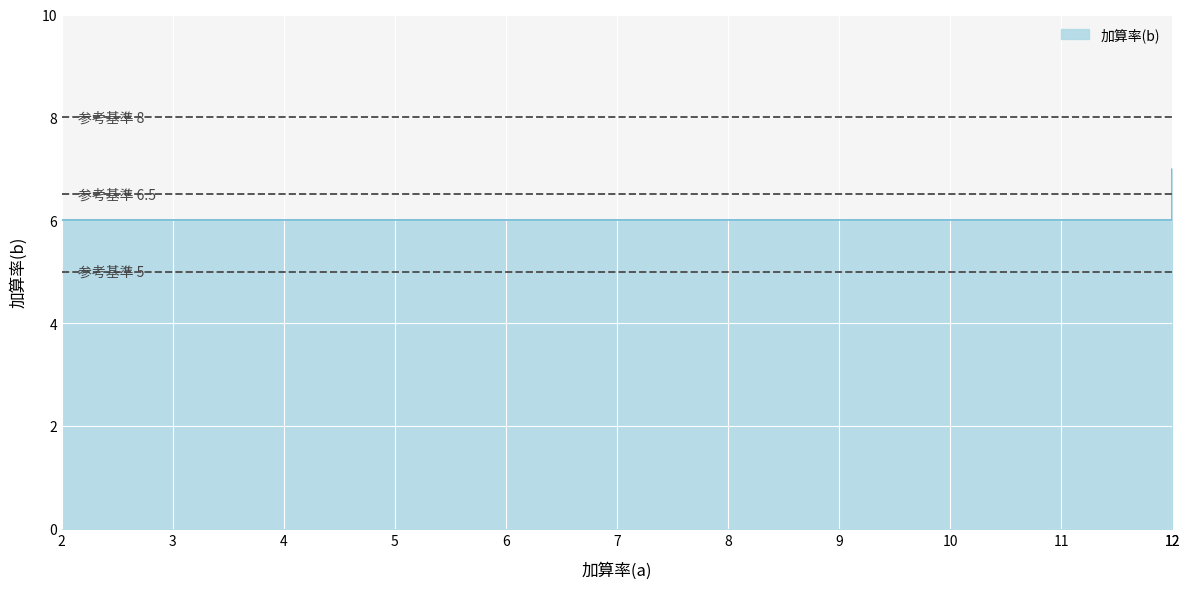

Which category has the highest value across all series?

12